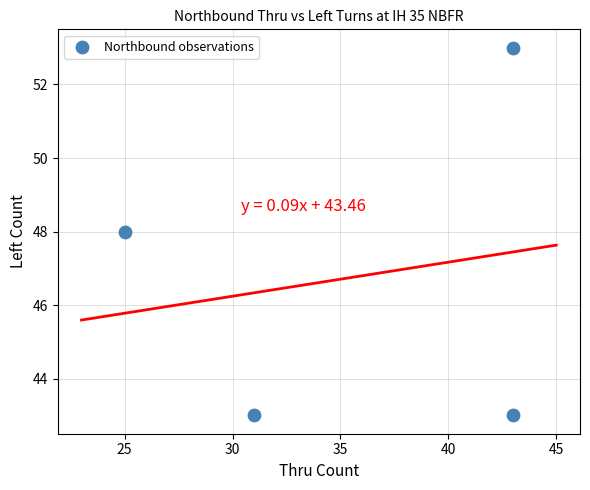

What is the average X value?

36